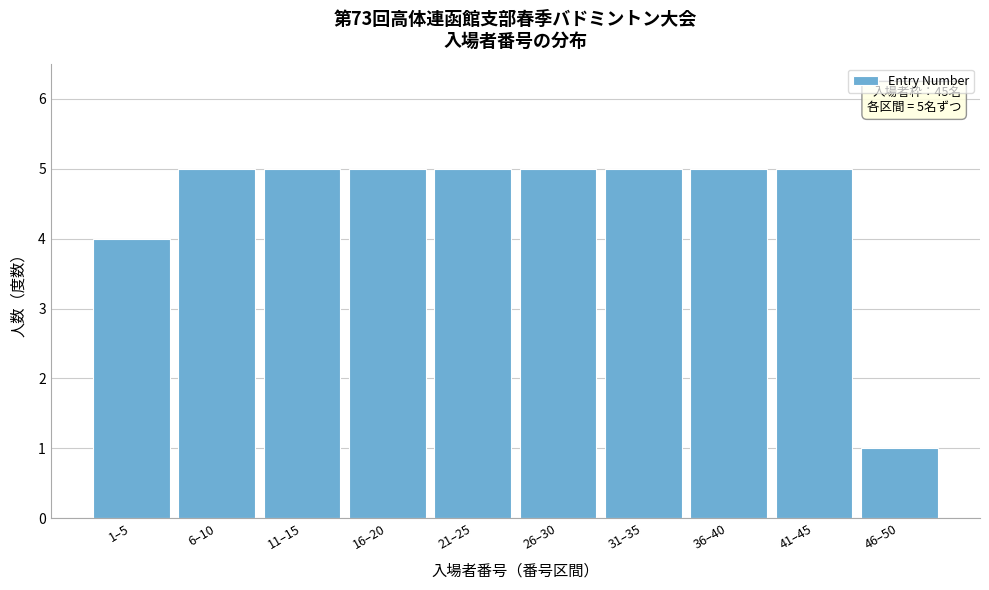

Reading left to right, transcribe all the data shown in this chart.

4	5	5	5	5	5	5	5	5	1